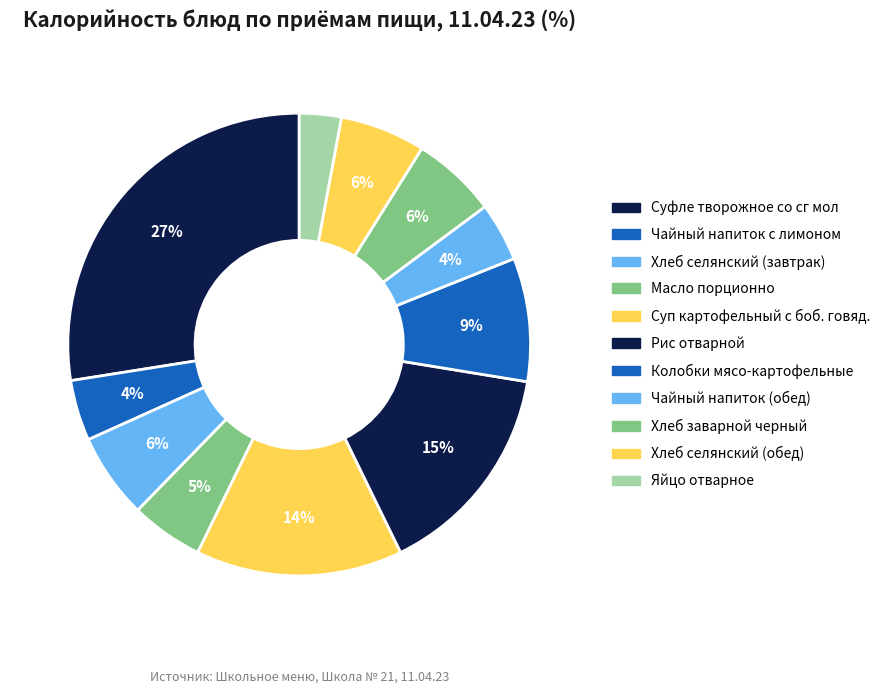

Is it true that Рис отварной is 15% of the pie?

True